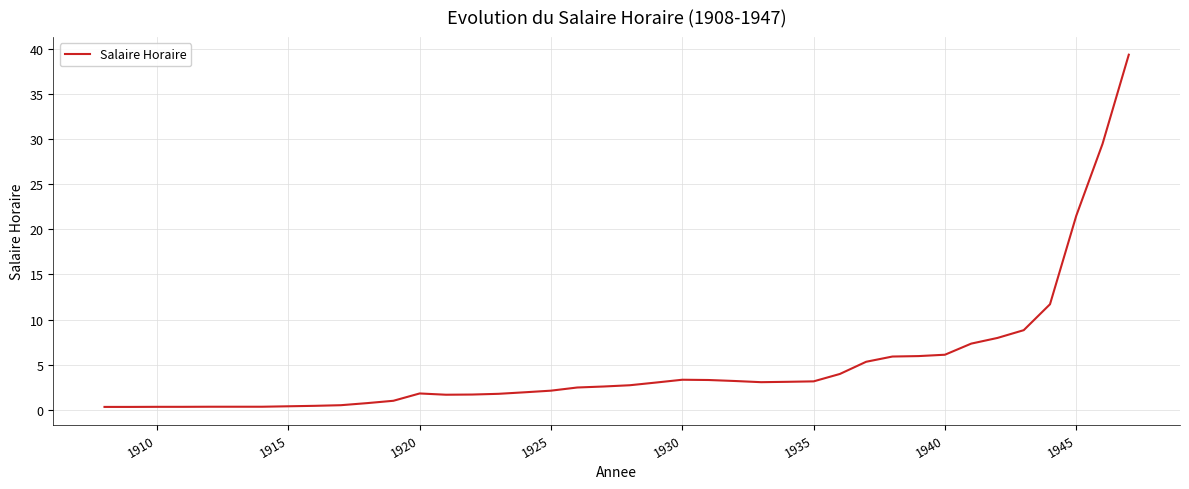

What is the maximum value shown in the chart?

39.3